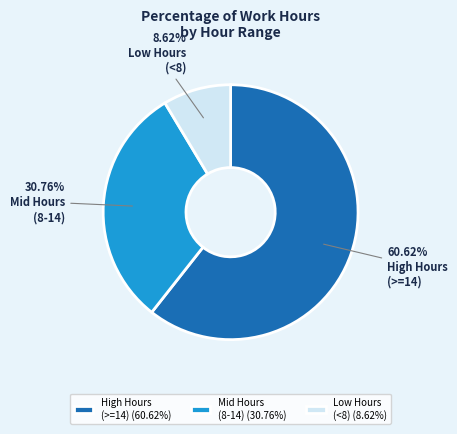

Between High Hours (>=14) (60.62%) and Mid Hours (8-14) (30.76%), which is larger?

High Hours (>=14) (60.62%)